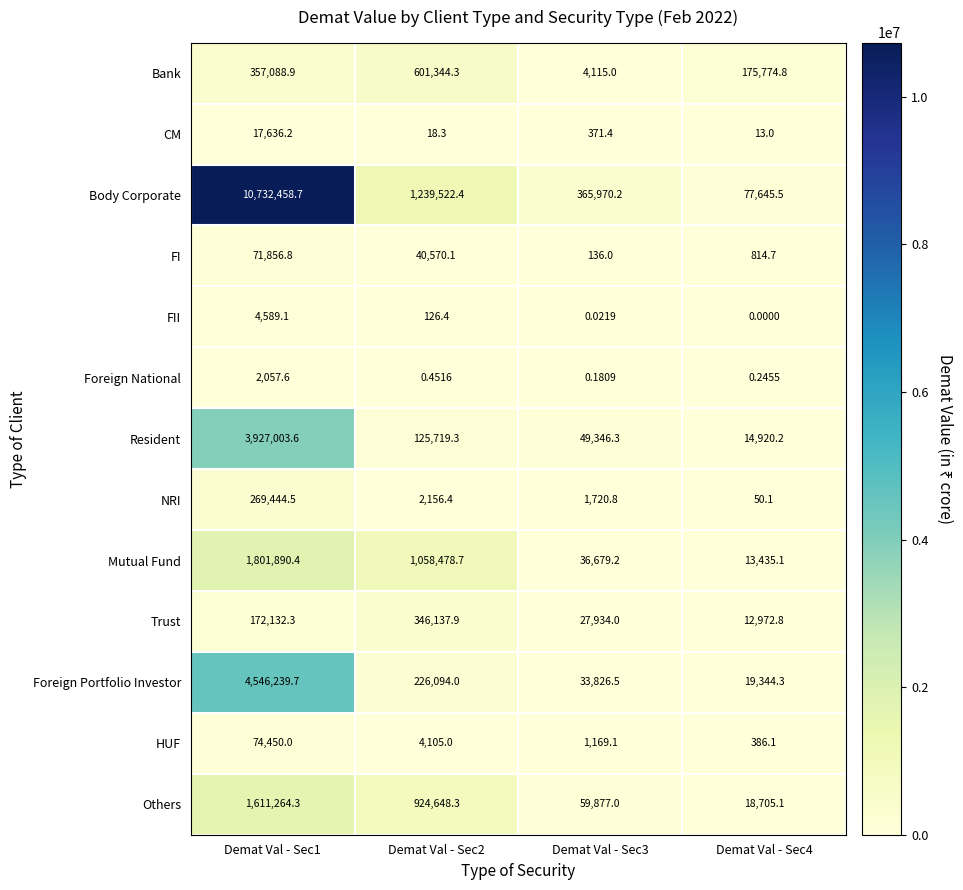

List the series in order of their peak value, highest first.

Body Corporate, Foreign Portfolio Investor, Resident, Mutual Fund, Others, Bank, Trust, NRI, HUF, FI, CM, FII, Foreign National